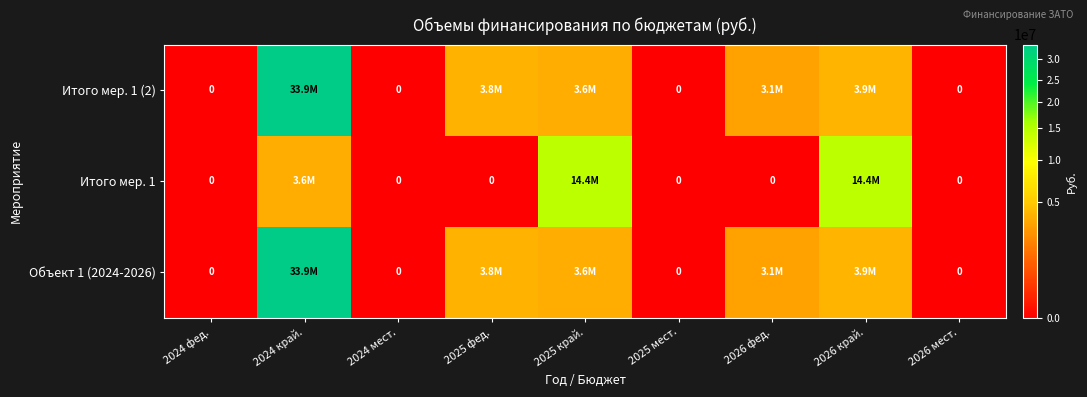

Which series changed the most between 2025 фед. and 2025 мест.?

Объект 1 (2024-2026)